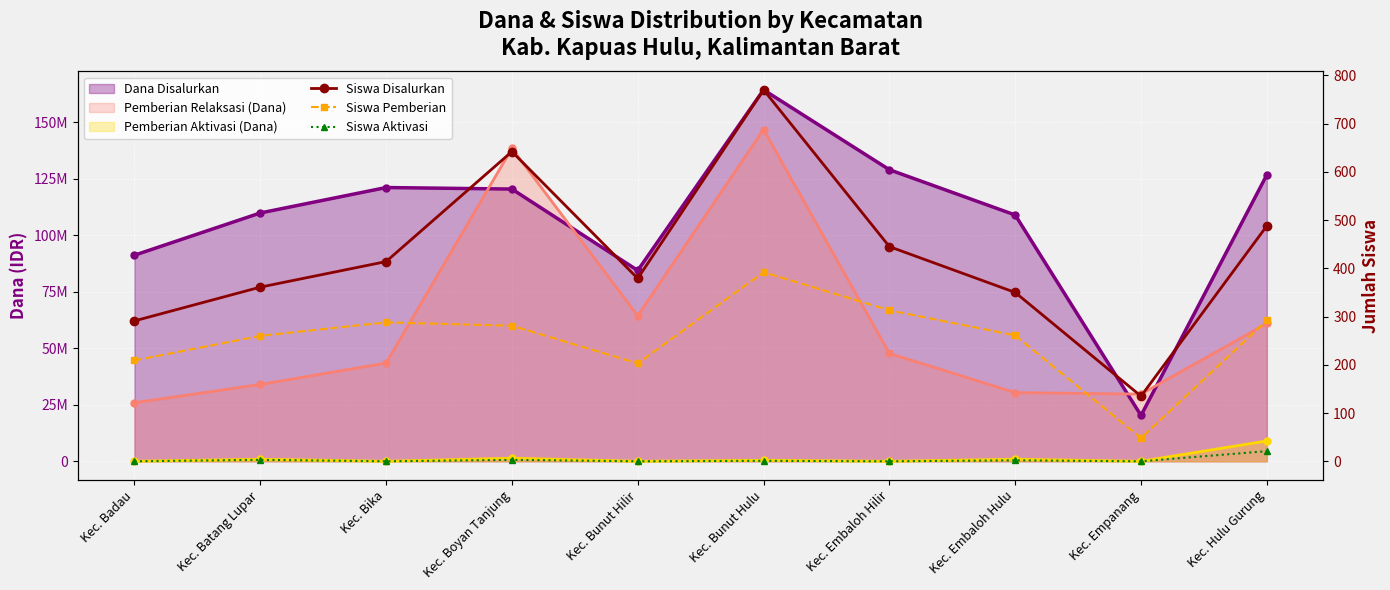

What is the maximum value for Siswa Disalurkan?

770